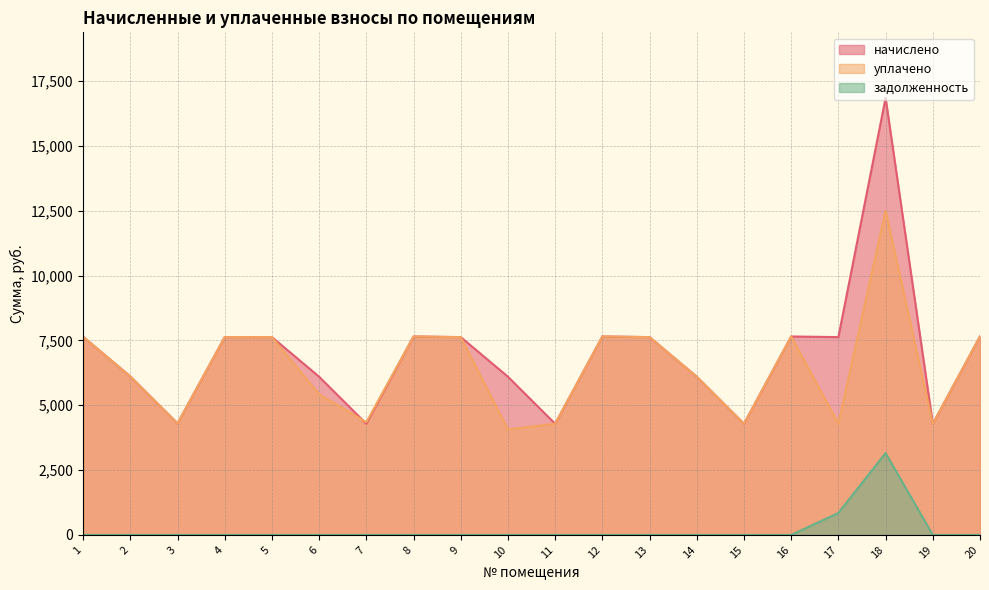

Between 4 and 15, which series saw the biggest shift?

начислено